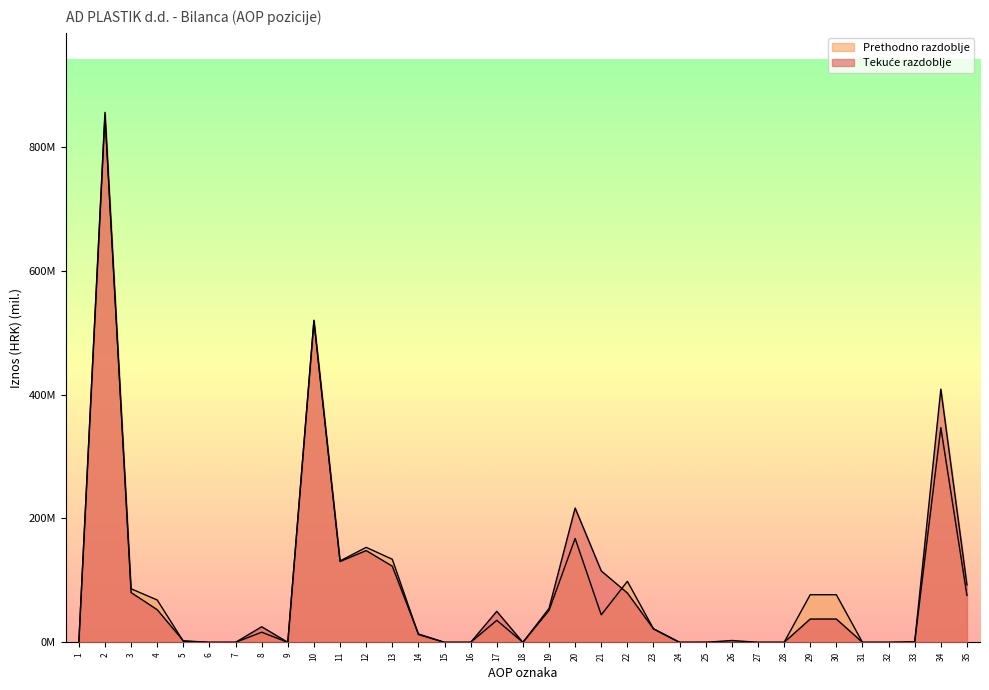

Is it true that Prethodno razdoblje equals 0.0 at 1?

True